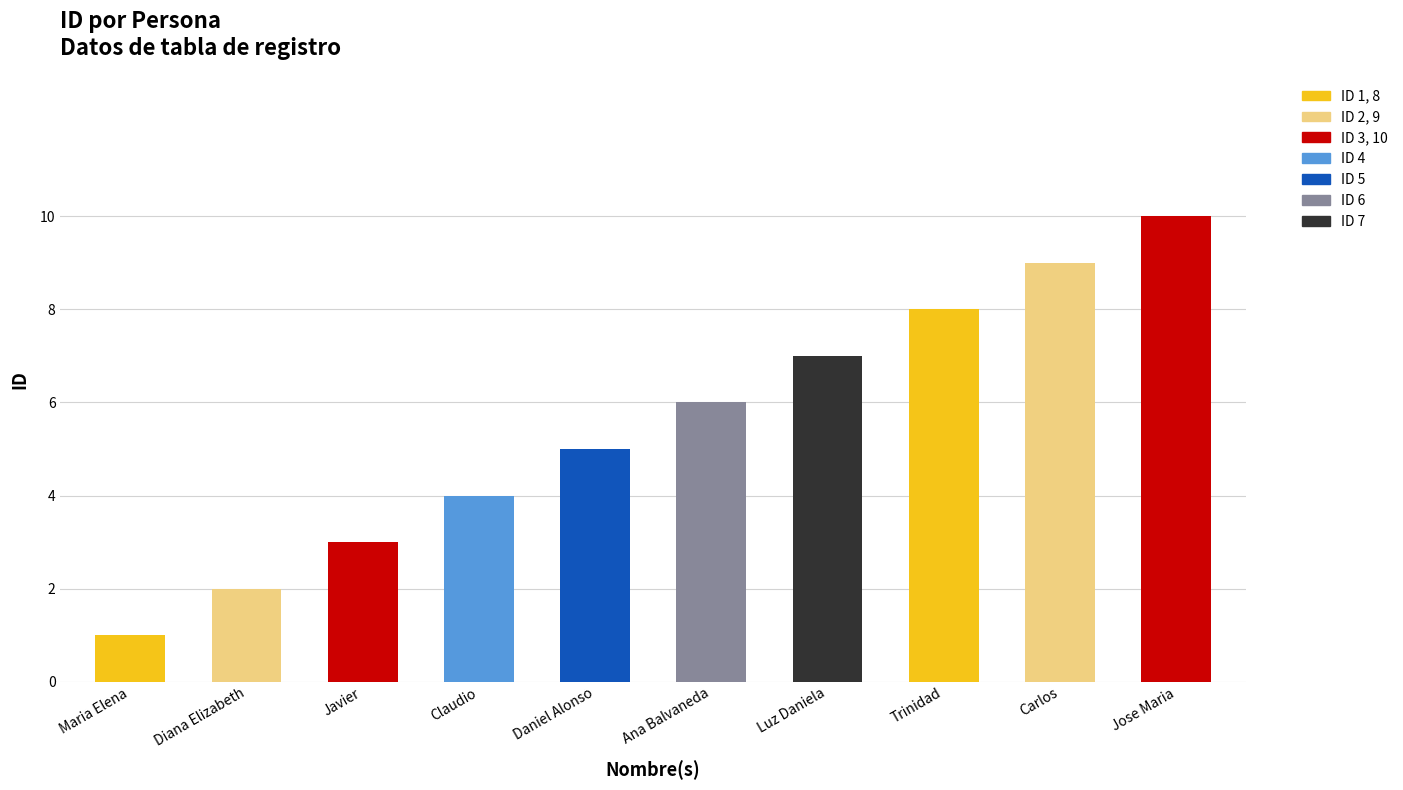

Reading right to left, list all the values displayed in this chart.

Jose Maria=10	Carlos=9	Trinidad=8	Luz Daniela=7	Ana Balvaneda=6	Daniel Alonso=5	Claudio=4	Javier=3	Diana Elizabeth=2	Maria Elena=1